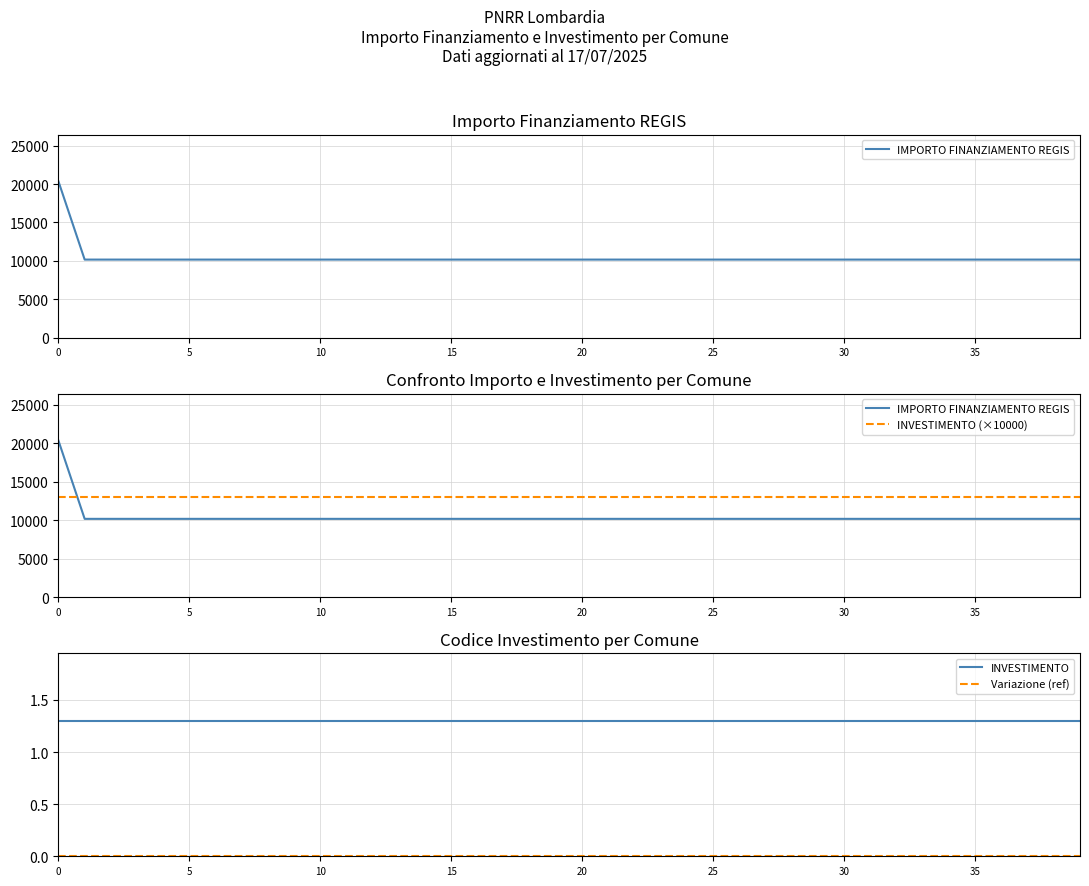

Which series has the largest total across all categories?

INVESTIMENTO (×10000)